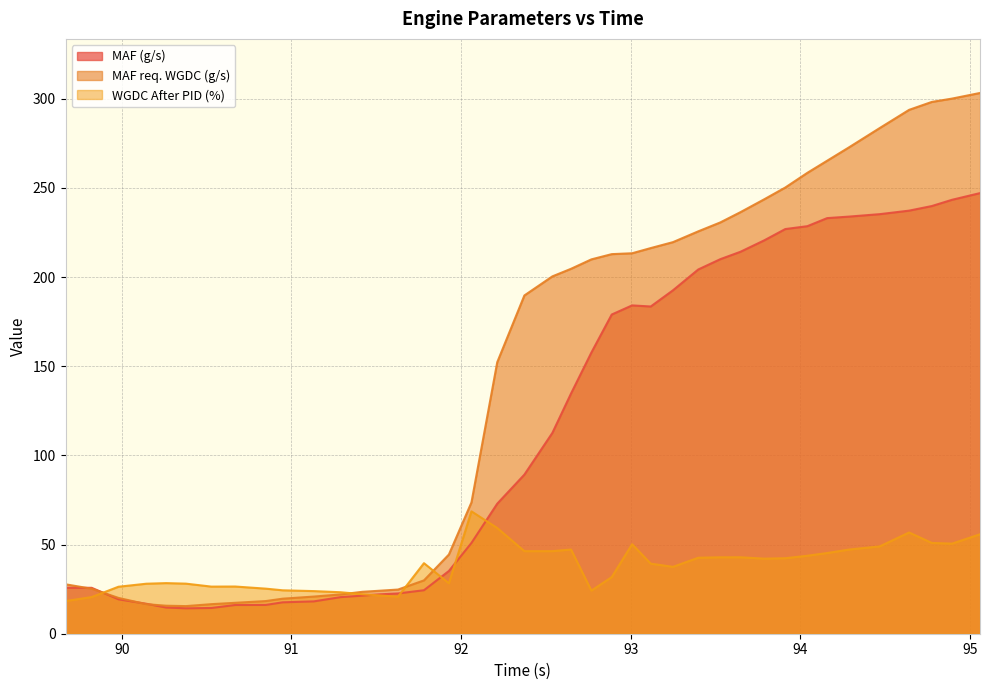

Reading left to right, list all the values displayed in this chart.

MAF (g/s): 89.668=25.8	89.822=25.8	89.98=19.3	90.144=16.8	90.261=14.7	90.378=14.2	90.528=14.4	90.668=16.1	90.848=16.1	90.948=17.6	91.132=18.1	91.29=20.5	91.418=21.4	91.518=22.1	91.628=22.6	91.781=24.4	91.928=35.2	92.061=50.9	92.213=72.9	92.373=89.2	92.538=112.6	92.648=134.7	92.768=157.7	92.888=179.0	93.008=184.1	93.118=183.5	93.249=192.6	93.398=204.2	93.528=210.0	93.647=214.2	93.788=220.6	93.911=226.9	94.041=228.5	94.158=233.1	94.288=233.9	94.468=235.3	94.641=237.2	94.775=239.8	94.894=243.3	95.059=247.1
MAF req. WGDC (g/s): 89.668=27.7	89.822=25.2	89.98=20.1	90.144=16.6	90.261=15.7	90.378=15.5	90.528=16.6	90.668=17.3	90.848=18.3	90.948=19.6	91.132=20.8	91.29=22.0	91.418=23.5	91.518=24.1	91.628=24.8	91.781=29.9	91.928=44.4	92.061=73.7	92.213=152.2	92.373=189.7	92.538=200.4	92.648=204.6	92.768=209.9	92.888=212.9	93.008=213.3	93.118=216.3	93.249=219.6	93.398=225.6	93.528=230.6	93.647=236.4	93.788=243.7	93.911=250.2	94.041=258.4	94.158=265.2	94.288=272.8	94.468=283.6	94.641=293.8	94.775=298.2	94.894=300.1	95.059=303.2
WGDC After PID (%): 89.668=18.3	89.822=20.6	89.98=26.4	90.144=28.0	90.261=28.4	90.378=28.1	90.528=26.4	90.668=26.5	90.848=25.3	90.948=24.4	91.132=23.9	91.29=23.3	91.418=22.1	91.518=21.5	91.628=20.8	91.781=39.6	91.928=28.3	92.061=68.6	92.213=59.3	92.373=46.3	92.538=46.3	92.648=47.2	92.768=24.2	92.888=31.8	93.008=50.2	93.118=39.3	93.249=37.5	93.398=42.6	93.528=42.9	93.647=42.9	93.788=42.1	93.911=42.3	94.041=43.7	94.158=45.2	94.288=47.2	94.468=49.0	94.641=56.8	94.775=50.9	94.894=50.5	95.059=55.8